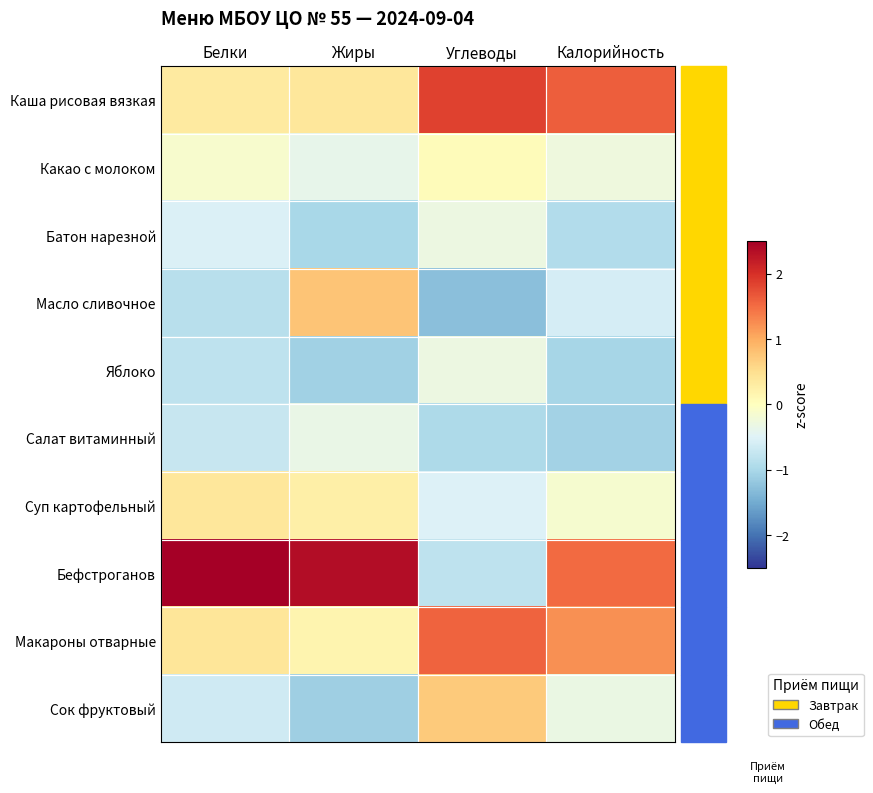

At which category is the sum across all series the highest?

Жиры